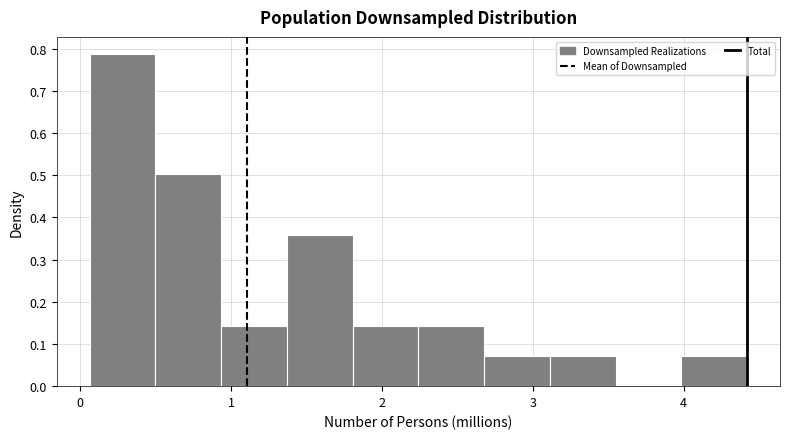

Which range on the x-axis has the tallest bar?

0.1 to 0.5